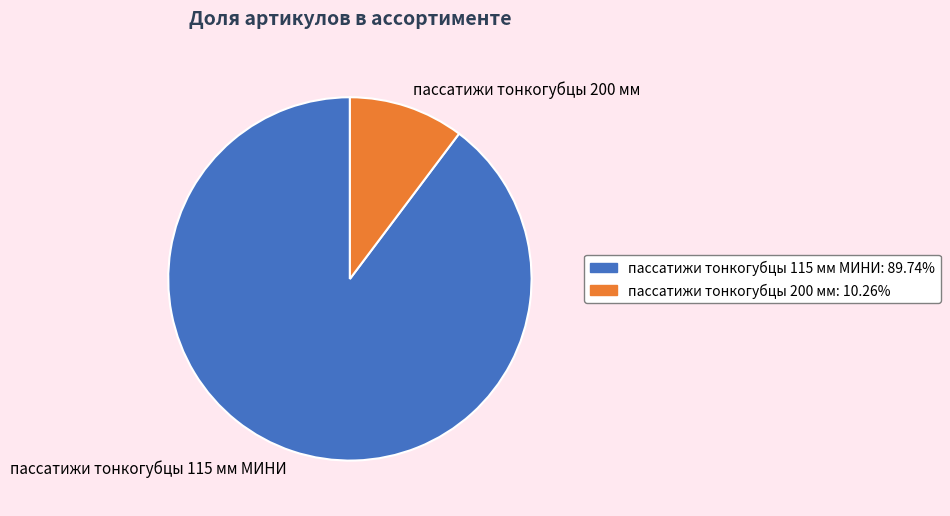

What is the smallest slice in the pie chart?

пассатижи тонкогубцы 200 мм